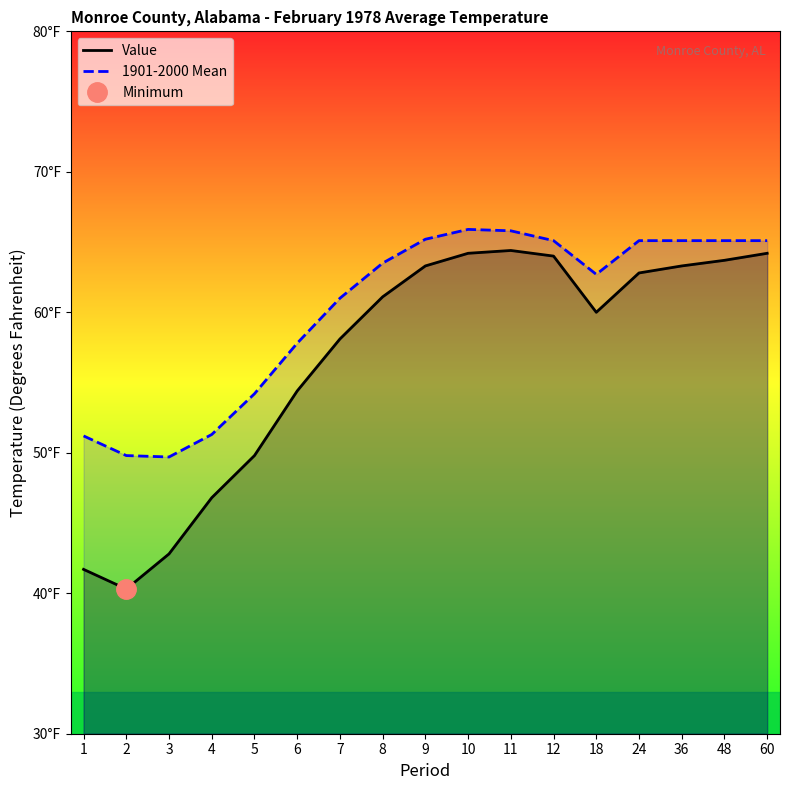

How many series are shown in this chart?

2